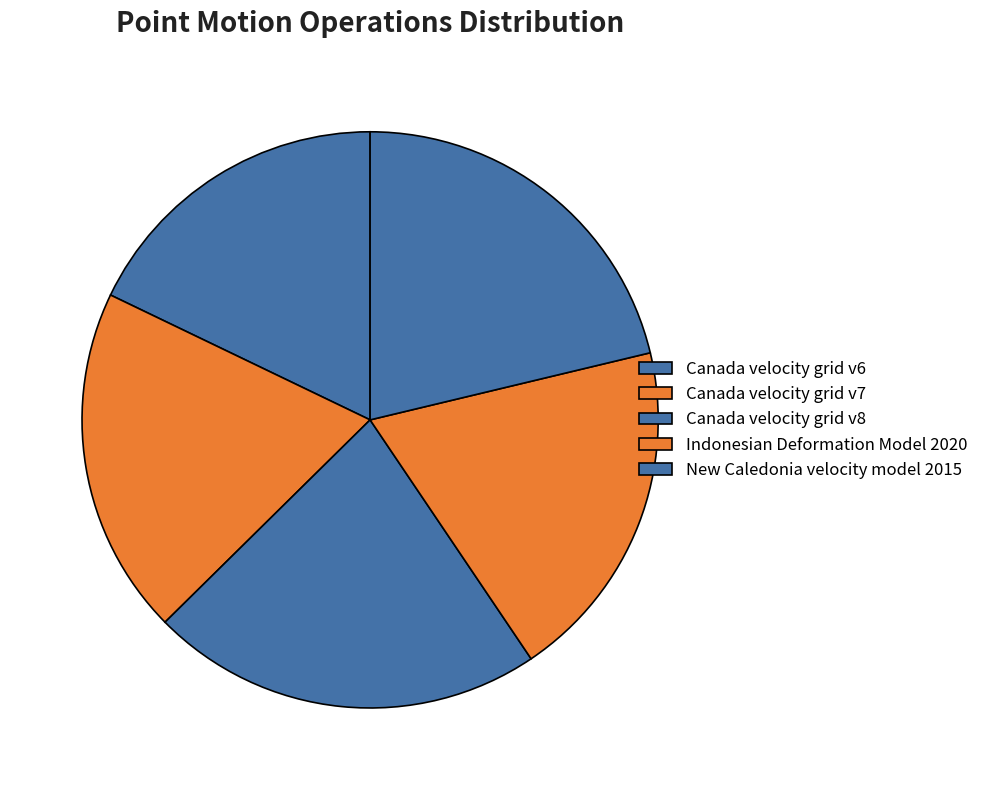

Approximately how many times larger is the value at New Caledonia velocity model 2015 compared to Canada velocity grid v7?

1.1